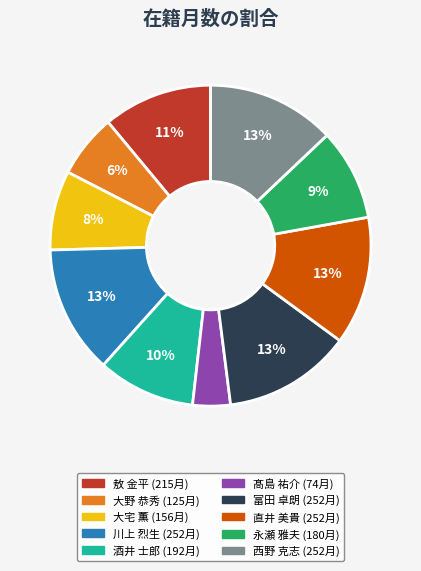

Is it true that 直井 美貴 is 13% of the pie?

True